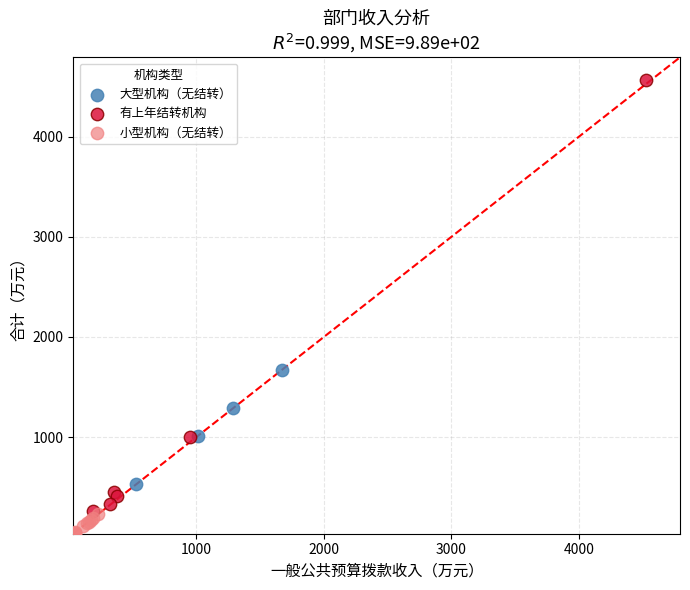

Which series reaches the maximum Y coordinate?

有上年结转机构